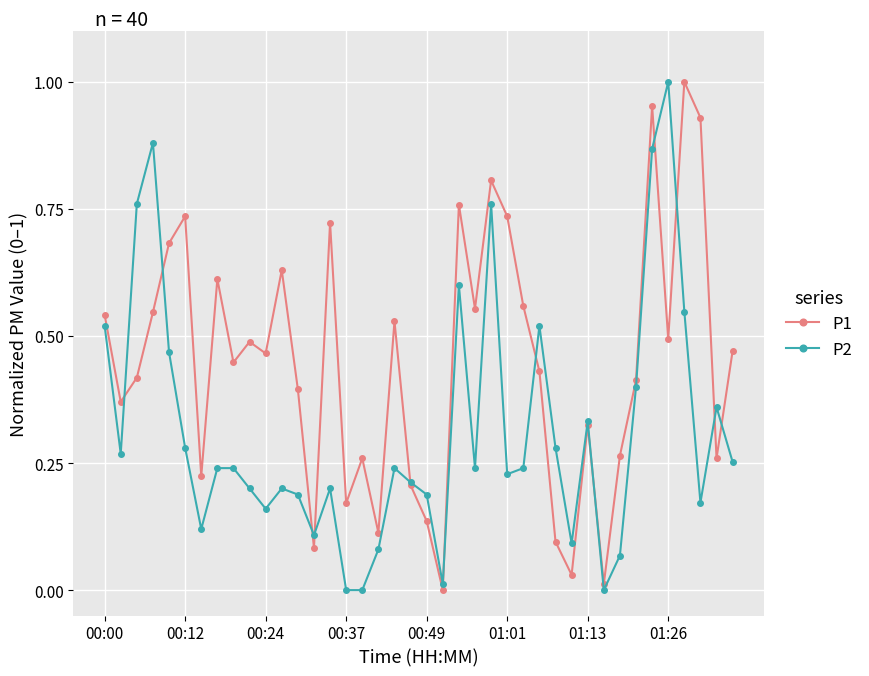

True or false: P1 has more than 2 interior local peaks.

True